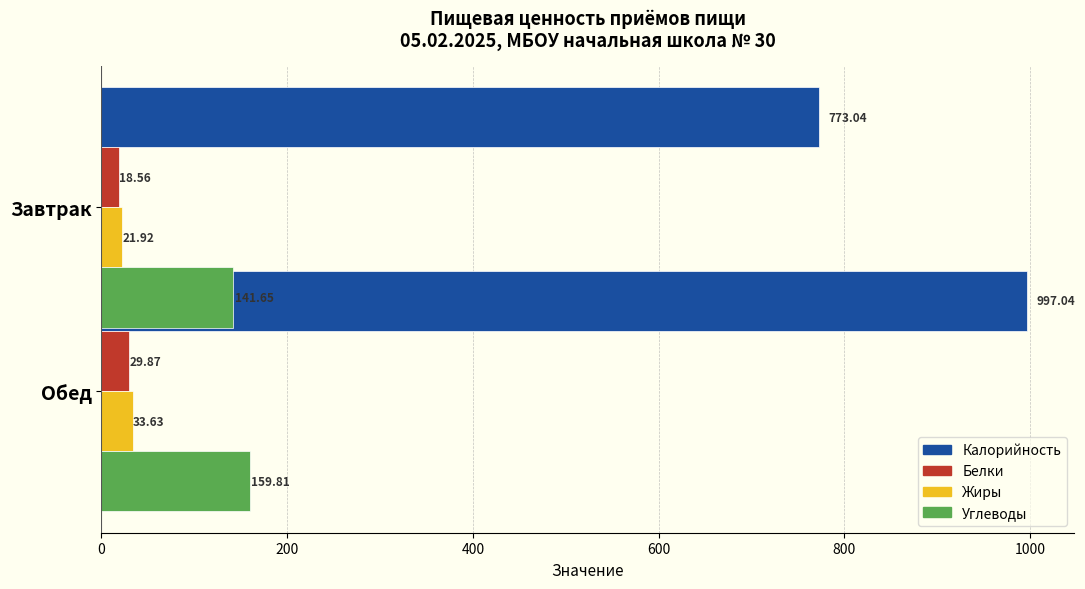

What is the value of the Углеводы bar at the 1st from the left?

141.7